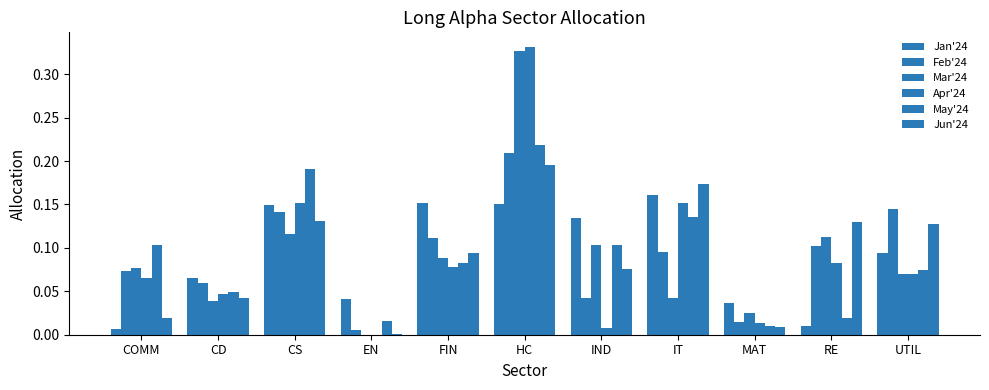

Between COMM and CD, which series saw the biggest shift?

Jan'24